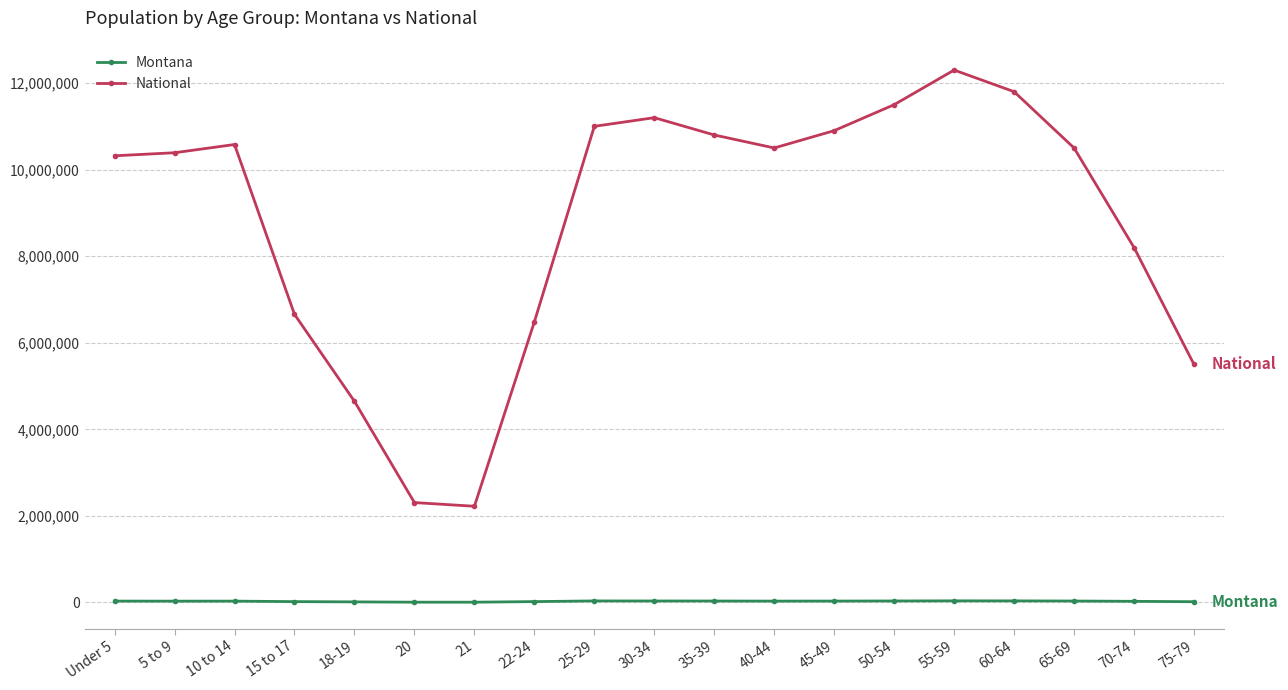

Which series has the widest spread of values?

National